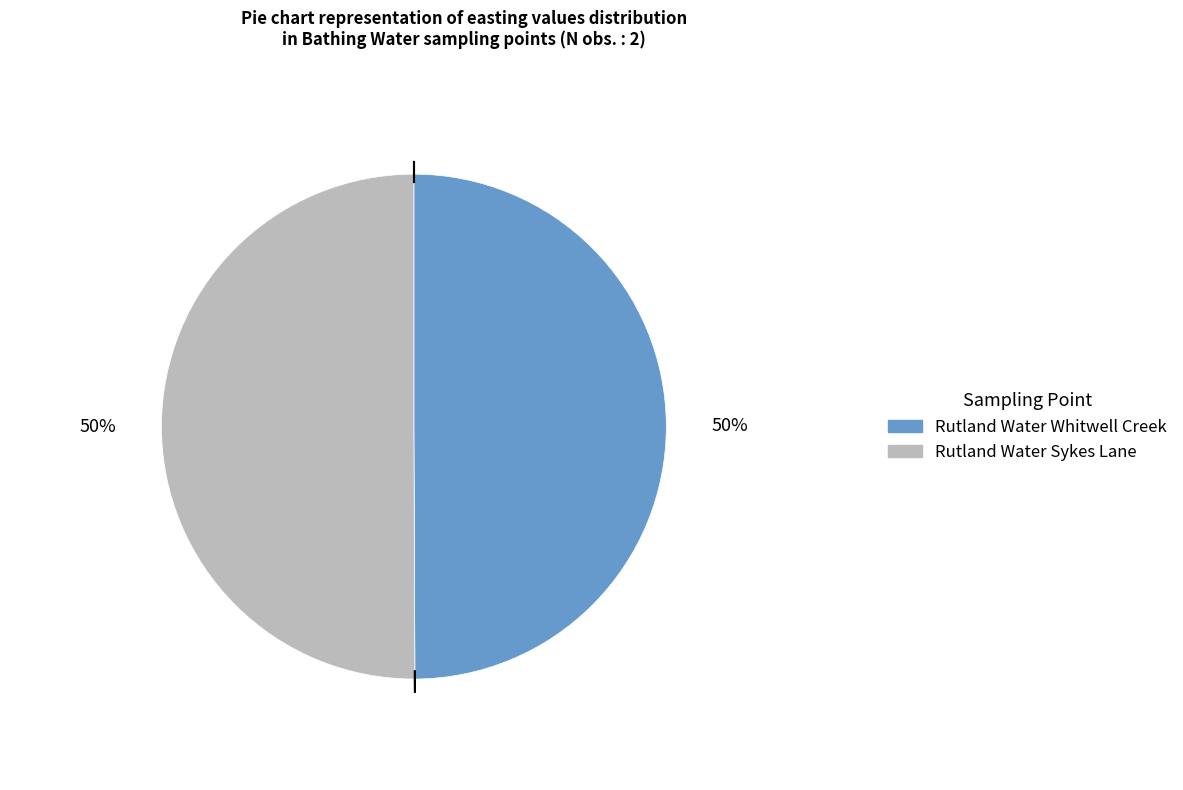

What percentage is the Rutland Water Sykes Lane slice, to the nearest percent?

50%